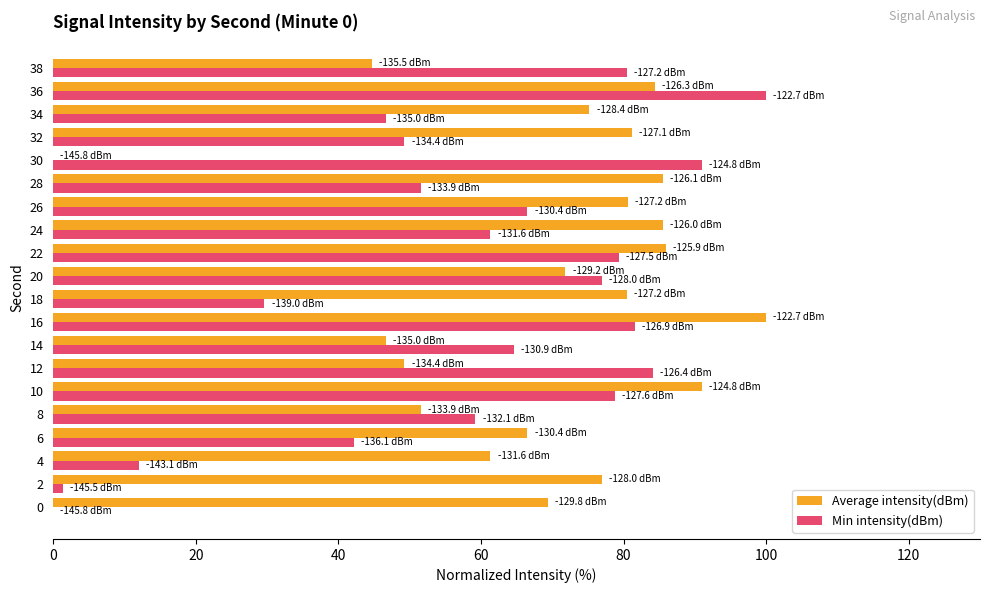

Which series changed the most between 0 and 22?

Min intensity(dBm)